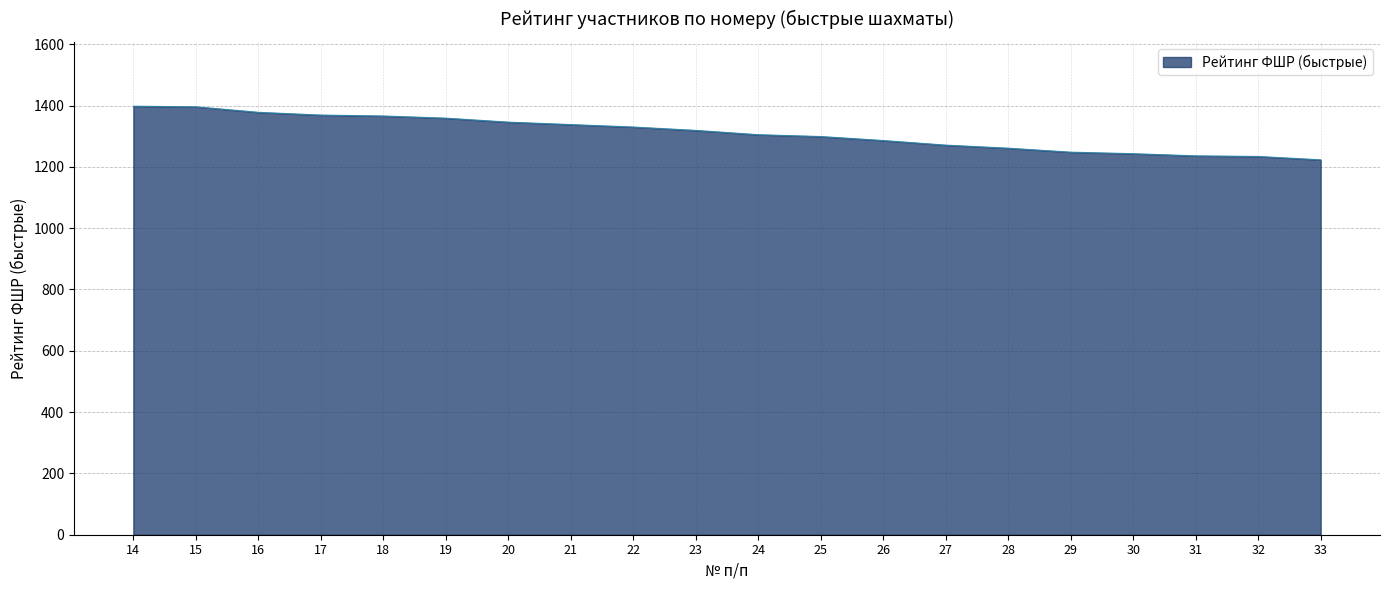

Is it true that the value at 26 is 1286?

True